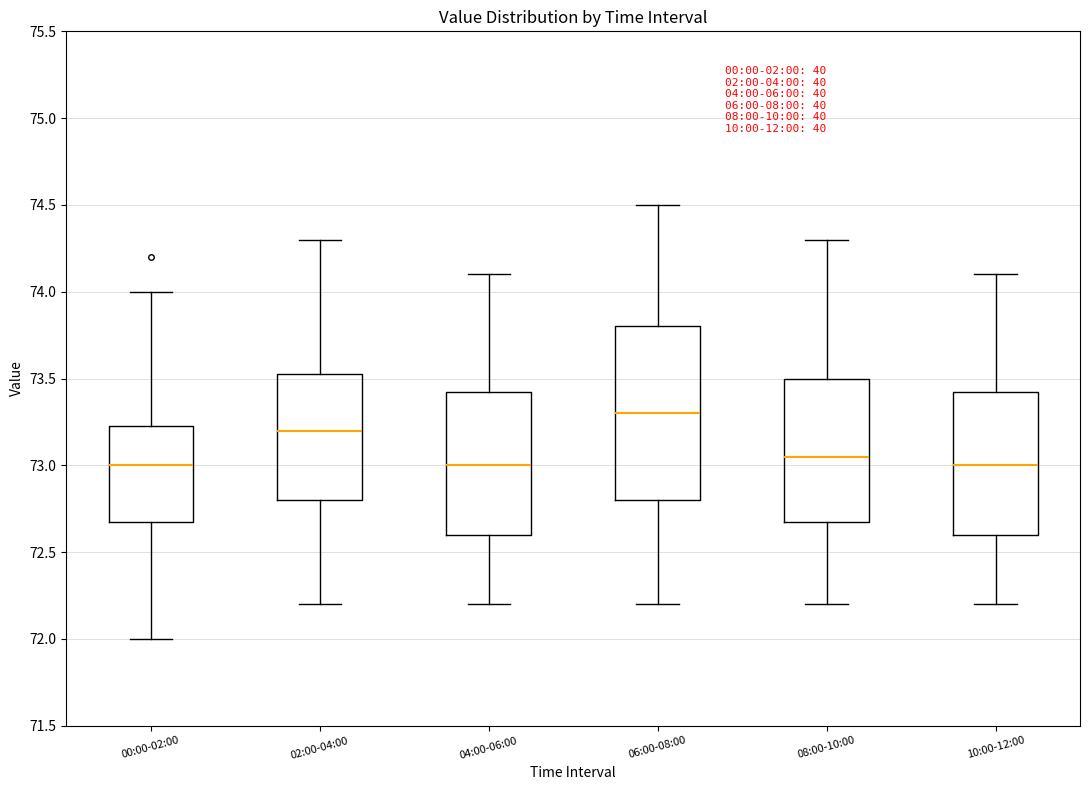

Which box is the tallest, from its lower edge to its upper edge?

06:00-08:00